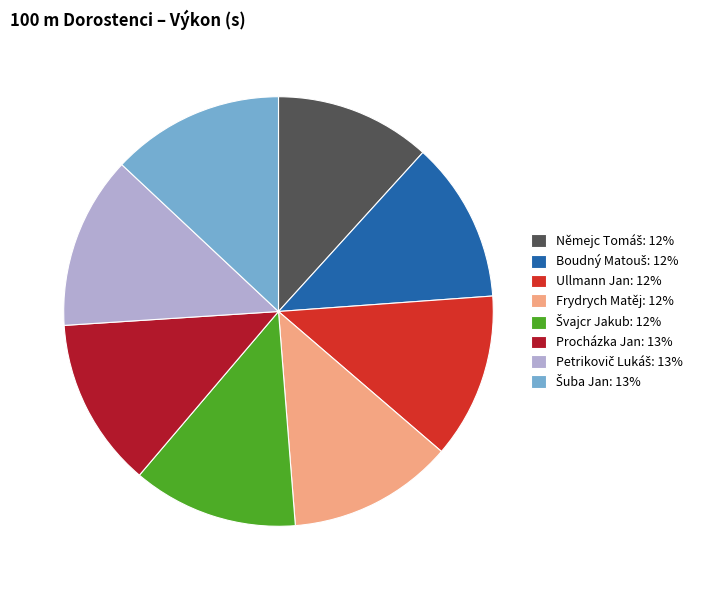

Is it true that Procházka Jan: 13% is 18% of the pie?

False